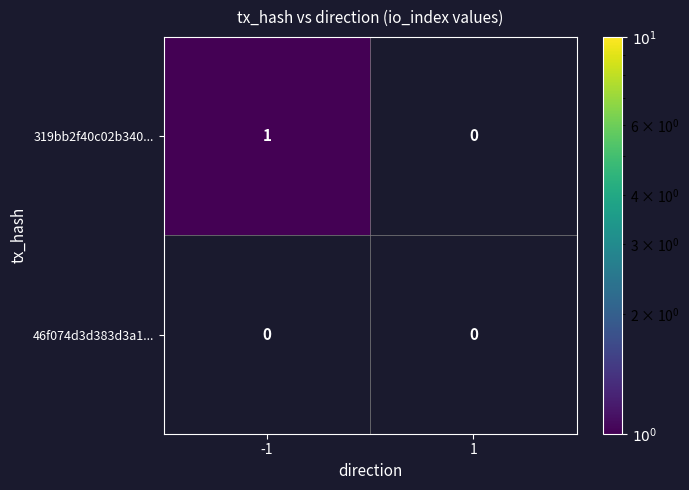

List the series in order of their overall mean, lowest first.

46f074d3d383d3a1..., 319bb2f40c02b340...